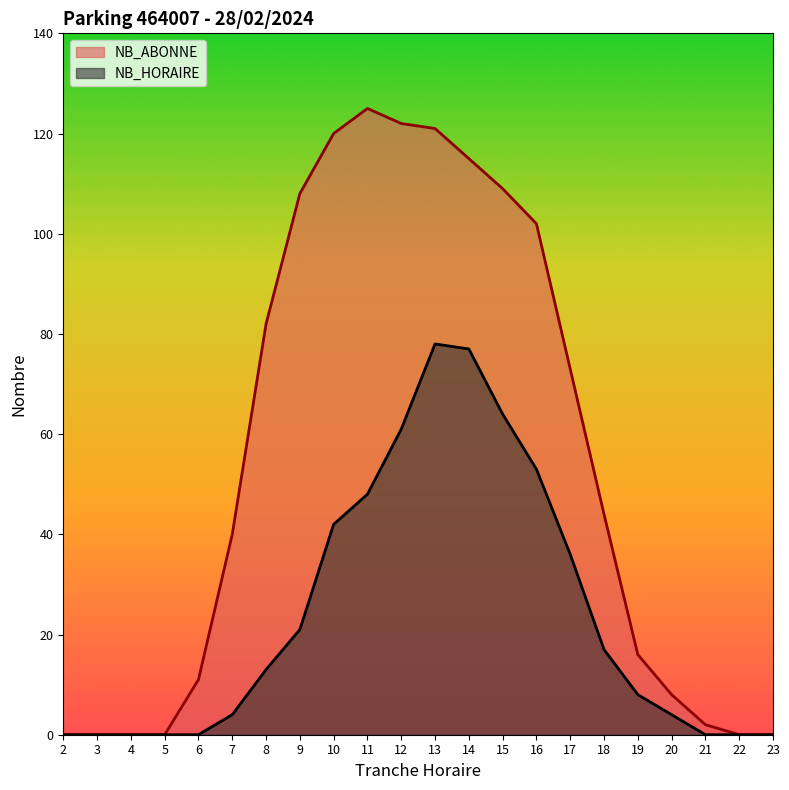

Which label corresponds to the largest value in the chart?

11